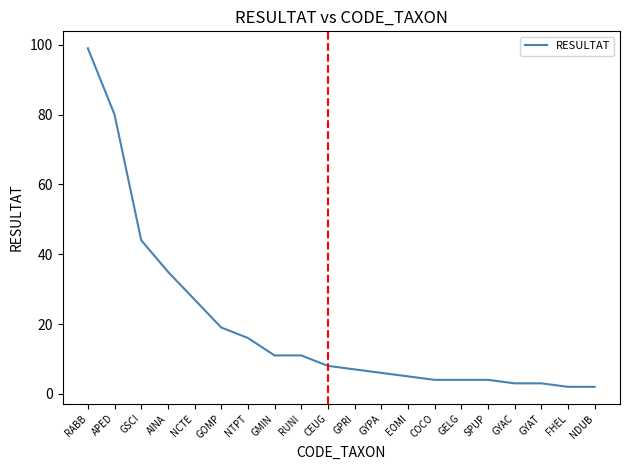

Where is the data nearest to the value 50?

GSCI